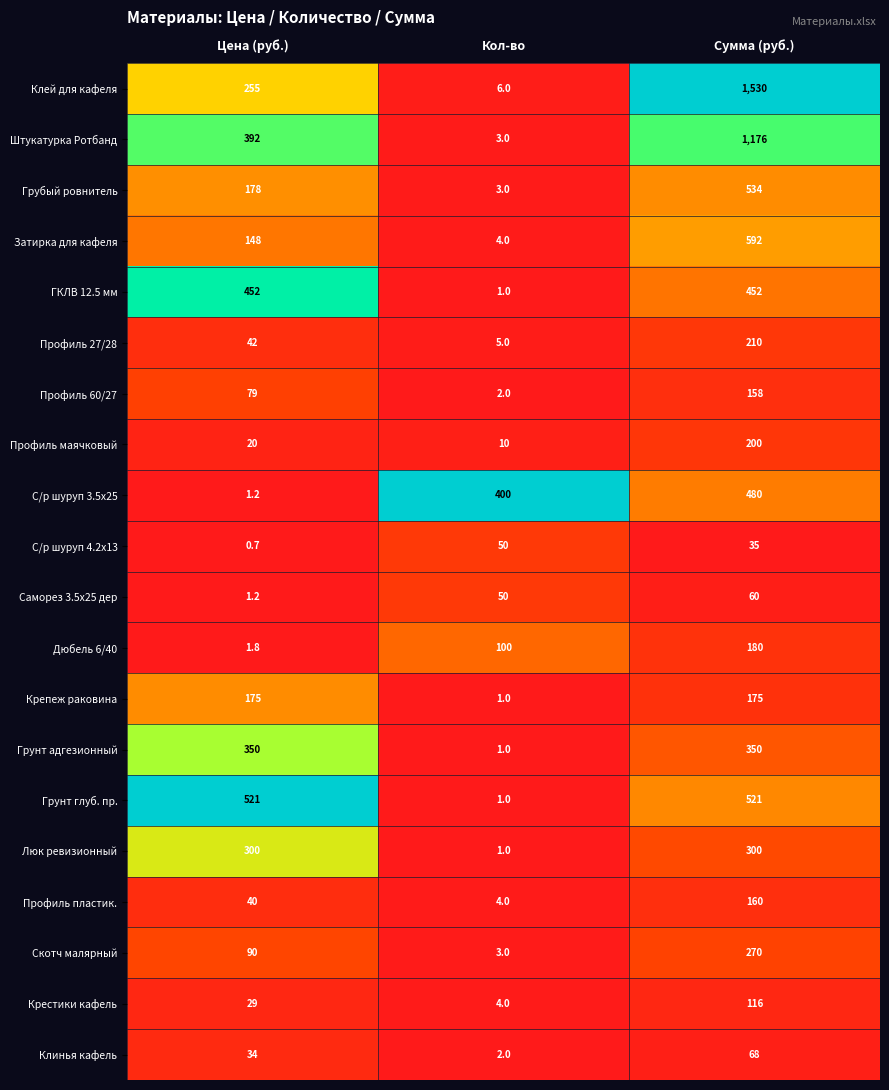

Read the Затирка для кафеля value at Кол-во.

4.0